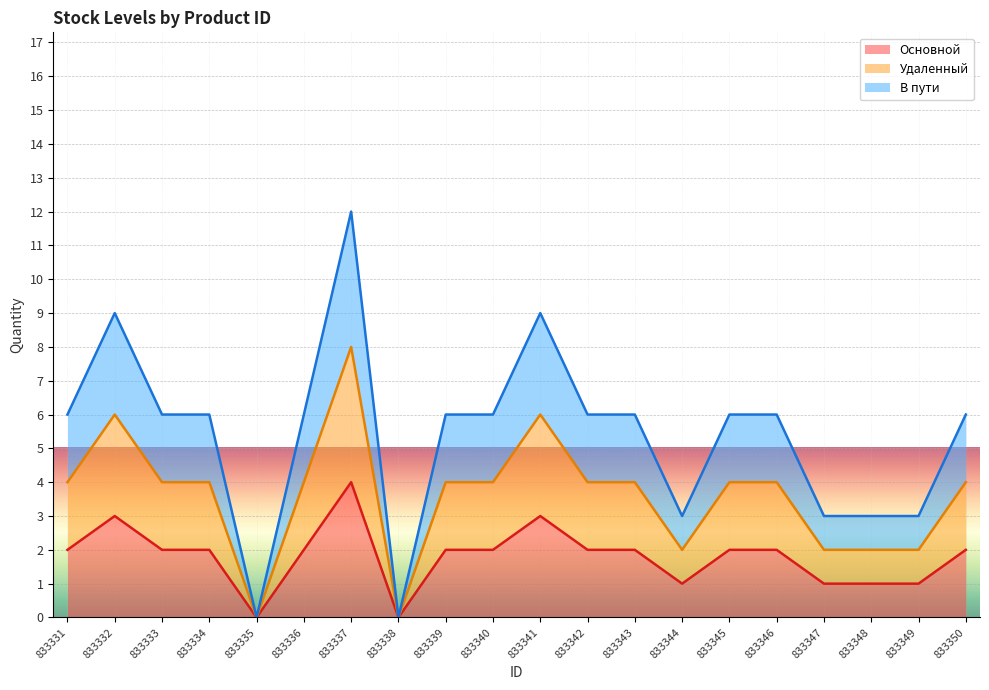

What is the value of the Удаленный point at the 16th from the left?

4